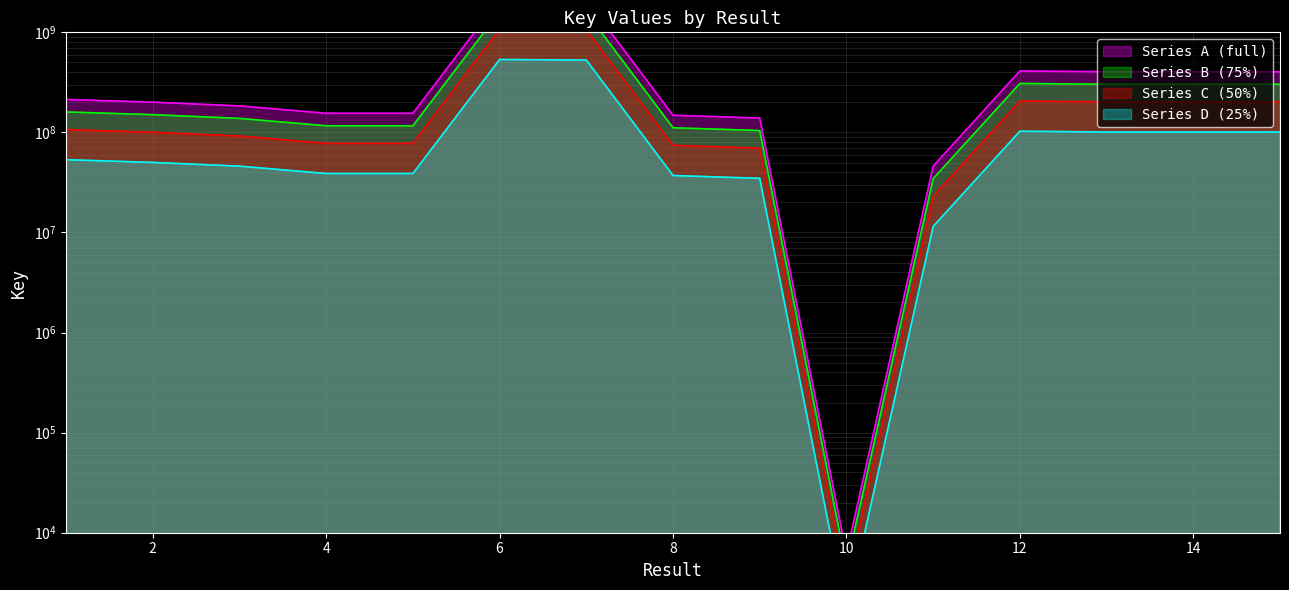

Does the chart have visible grid lines?

Yes